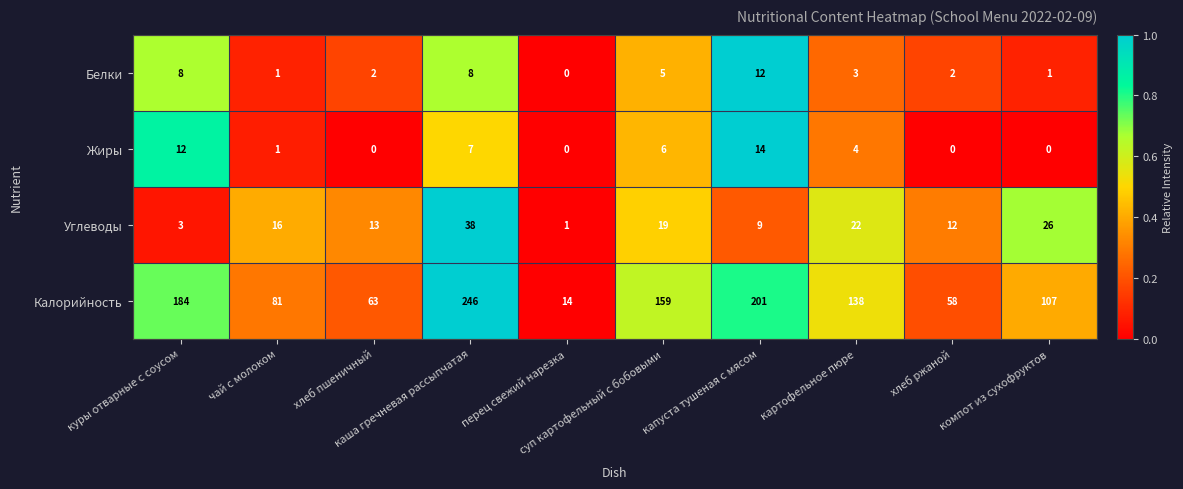

What is the highest value of the Калорийность series?

246